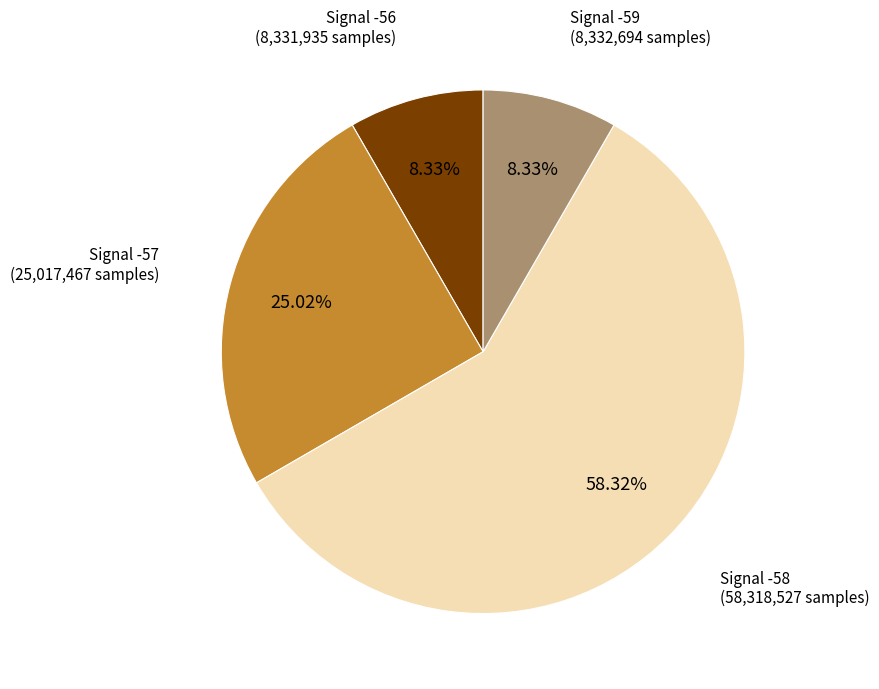

Count the number of slices in the pie.

4